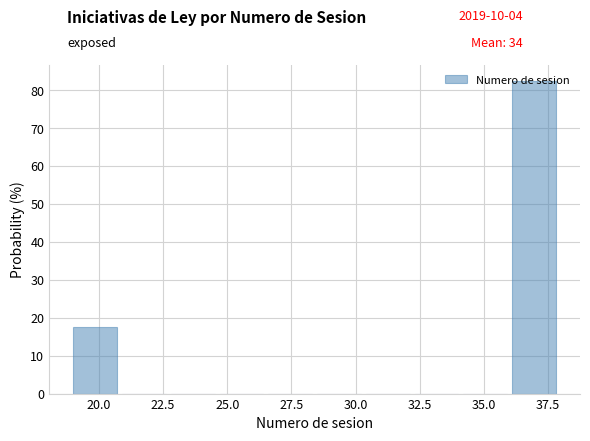

Around what value on the x-axis is the tallest bar? Give the approximate position of its centre, as read against the axis.

37.0